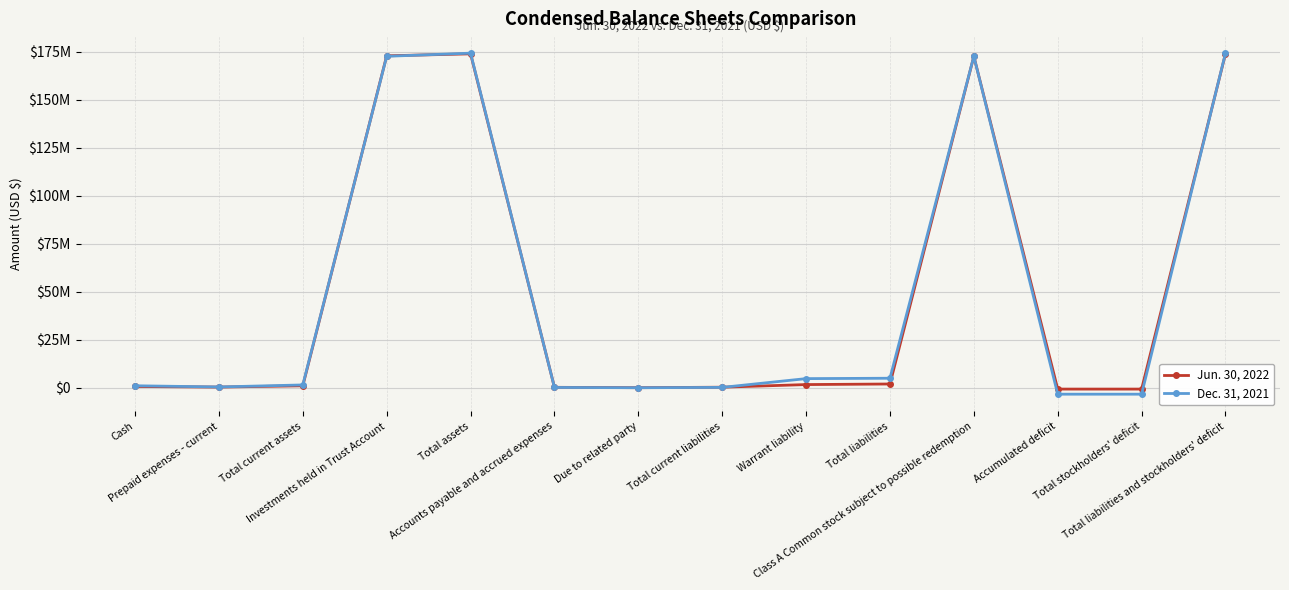

What is the difference between the maximum and second lowest values in the Jun. 30, 2022 series?

174470938